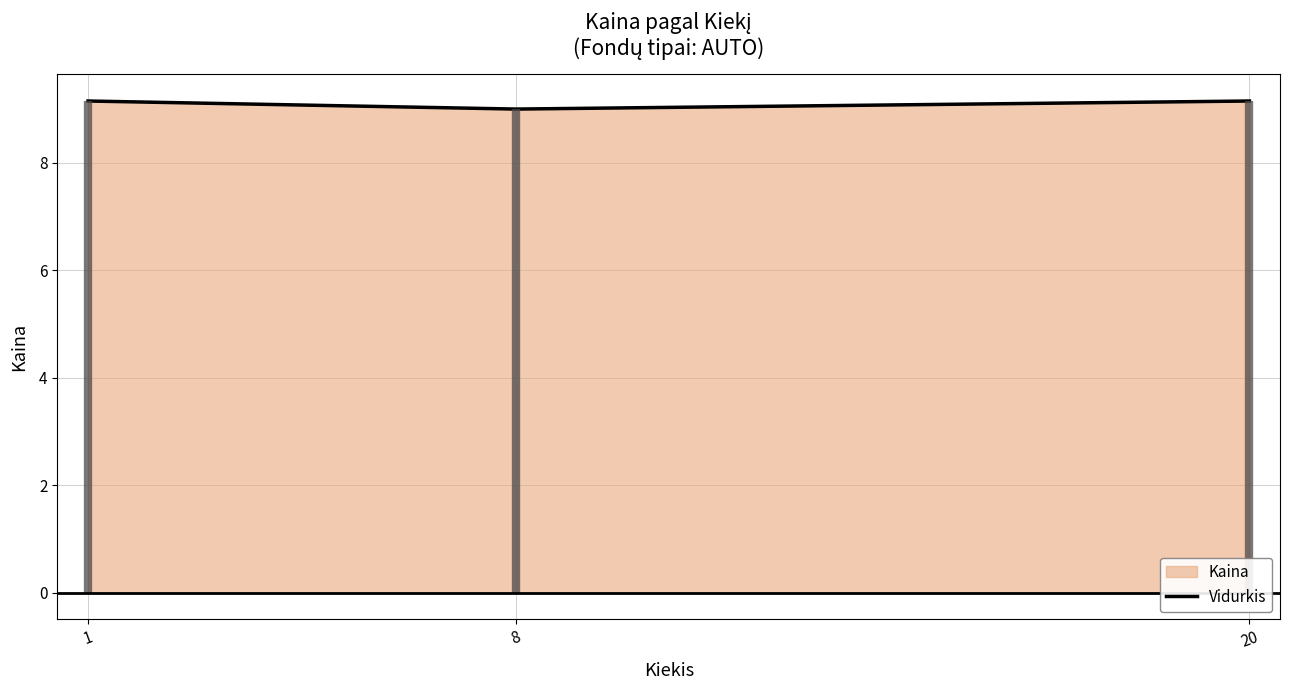

Reading left to right, what are all the values shown in this chart?

9.2	9.0	9.2